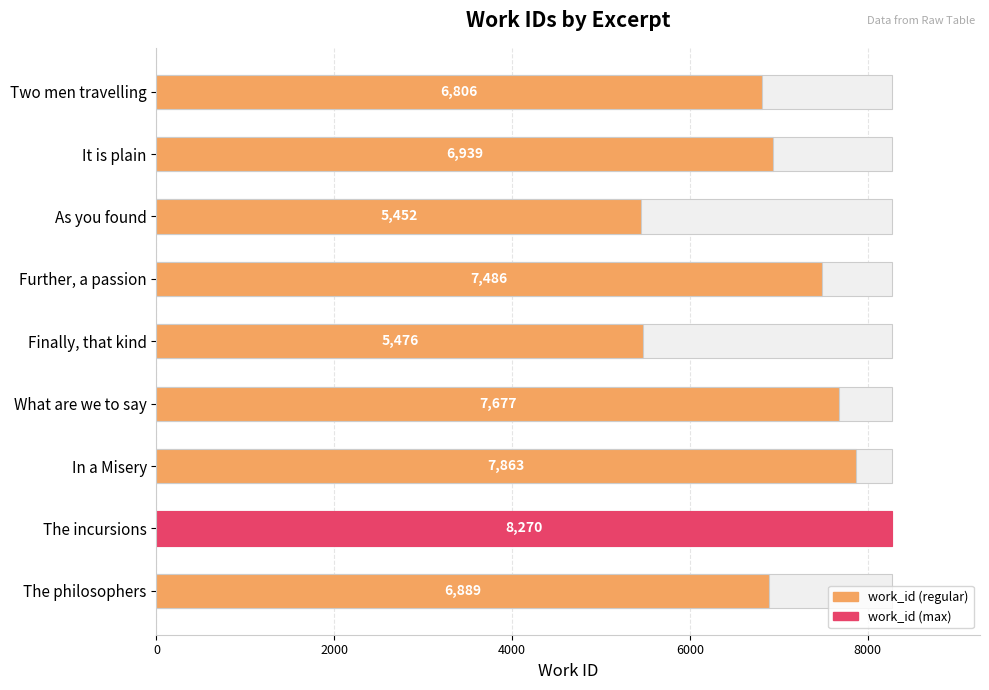

Reading left to right, what are all the values shown in this chart?

6806	6939	5452	7486	5476	7677	7863	8270	6889